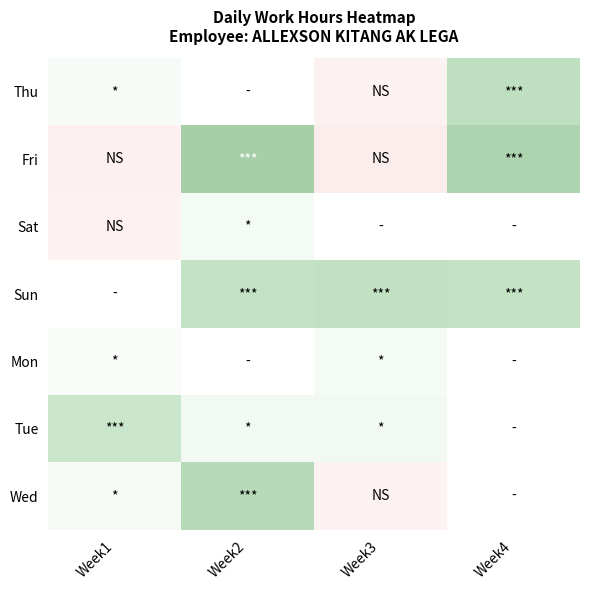

Is it true that Fri equals 6.0 at Week4?

False